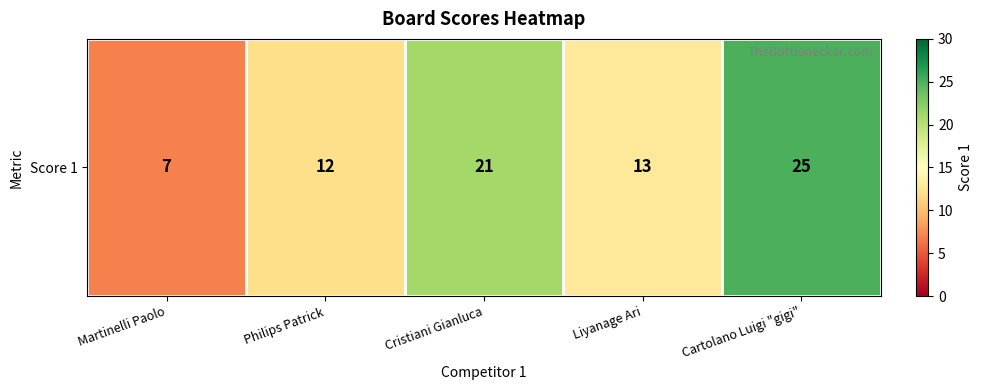

True or false: the data shows 13 at Liyanage Ari.

True